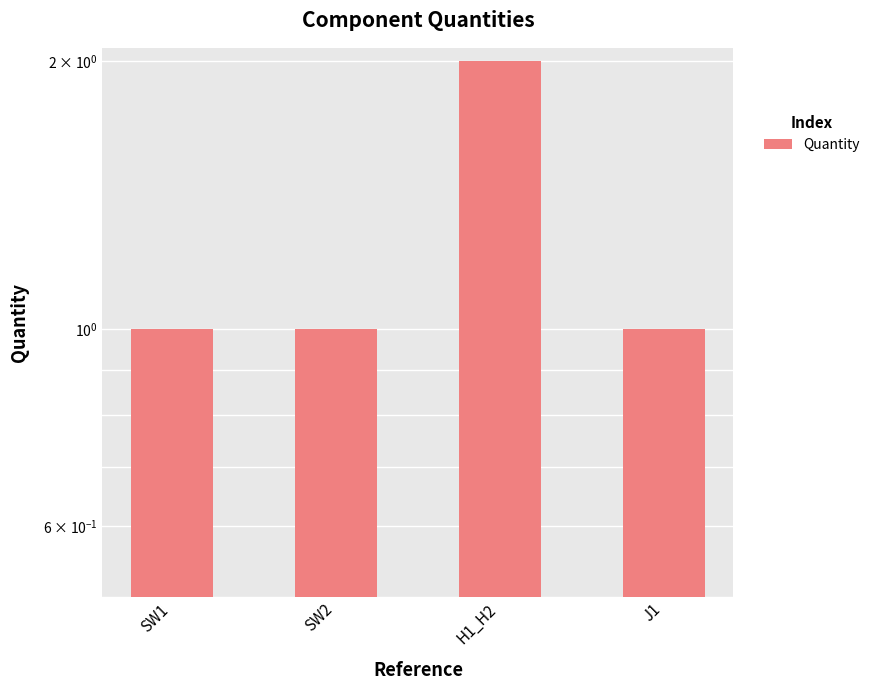

What is the ratio of the value at SW2 to the value at H1_H2?

0.5